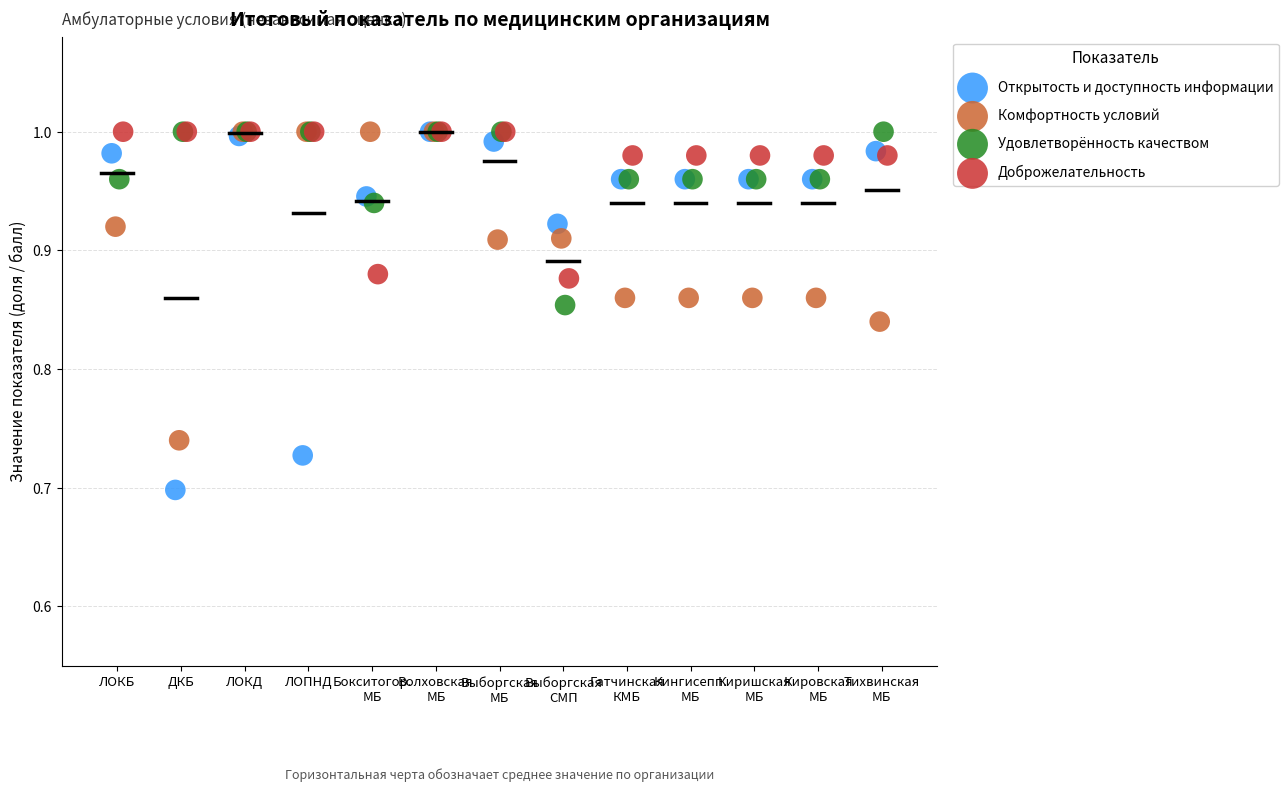

Which series has the widest spread of Y values?

Открытость и доступность информации